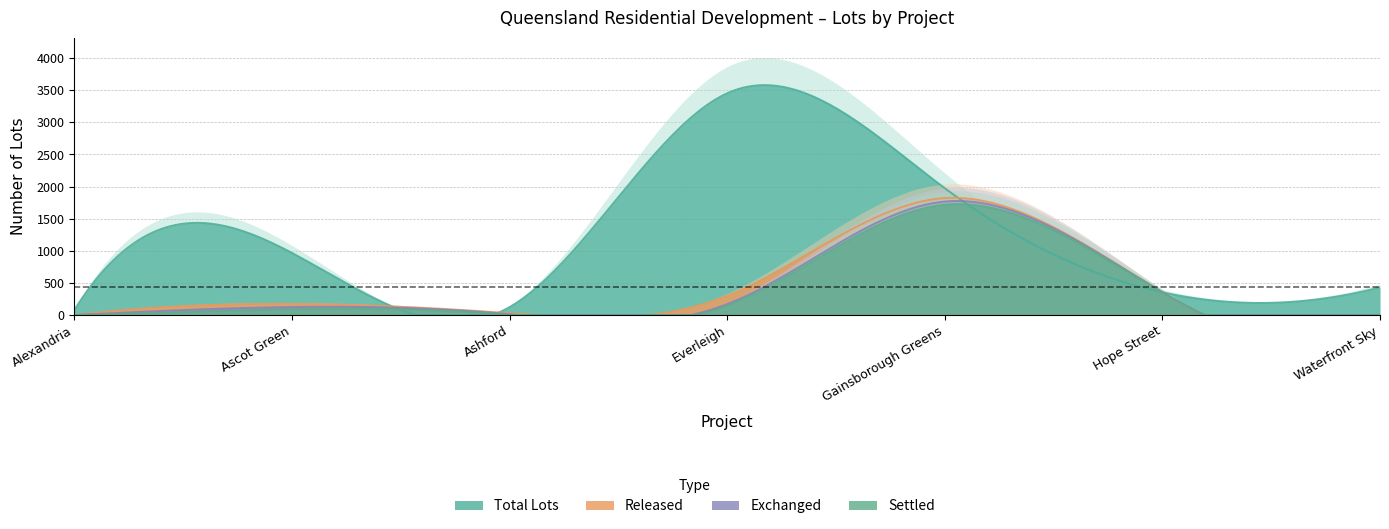

What is the value of the Released point at the 5th from the left?

1821